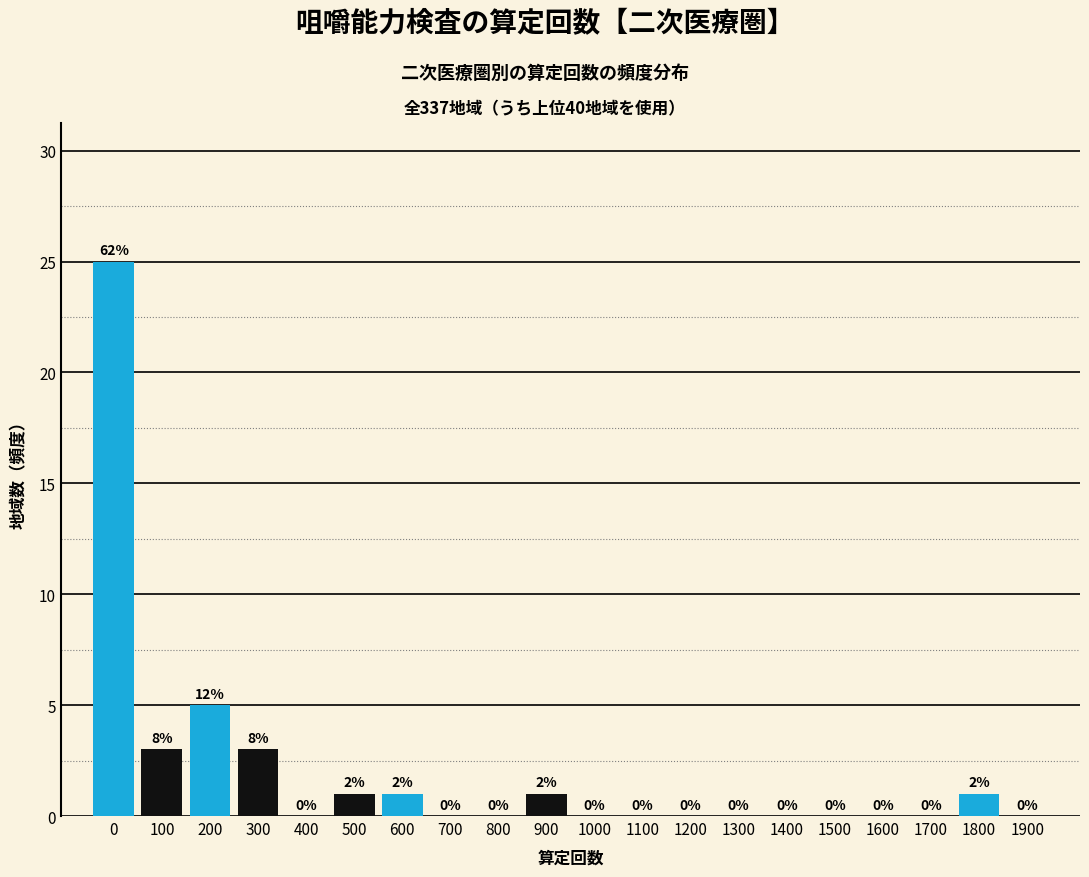

Reading left to right, extract all data points from this chart.

0=25	100=3	200=5	300=3	400=0	500=1	600=1	700=0	800=0	900=1	1000=0	1100=0	1200=0	1300=0	1400=0	1500=0	1600=0	1700=0	1800=1	1900=0